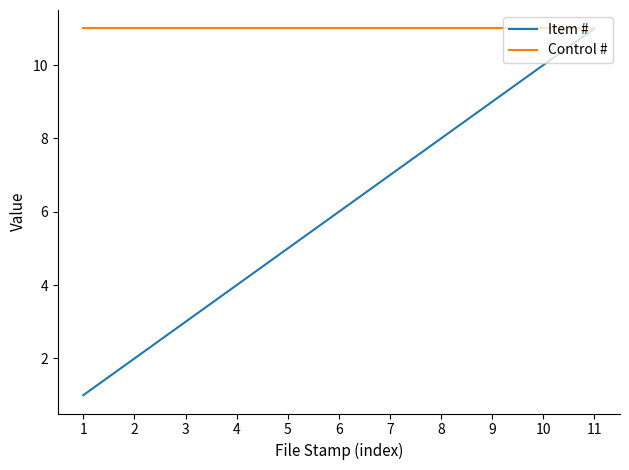

Which series has the largest total across all categories?

Control #